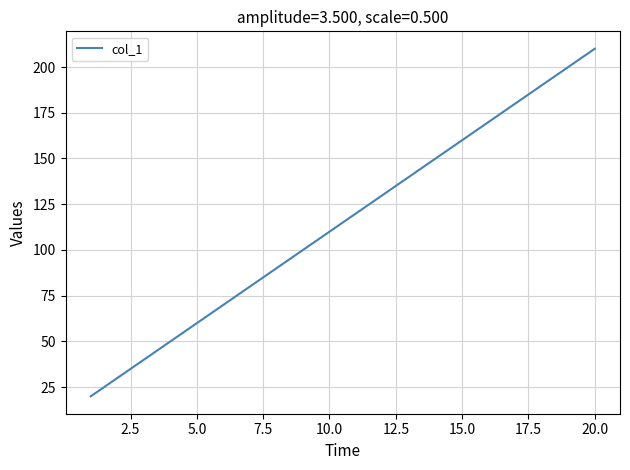

What is the minimum value shown in the chart?

20